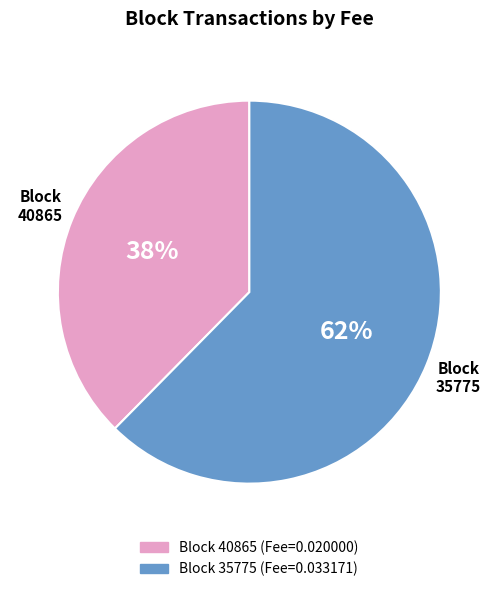

Rank the categories by value from lowest to highest.

Block 40865, Block 35775